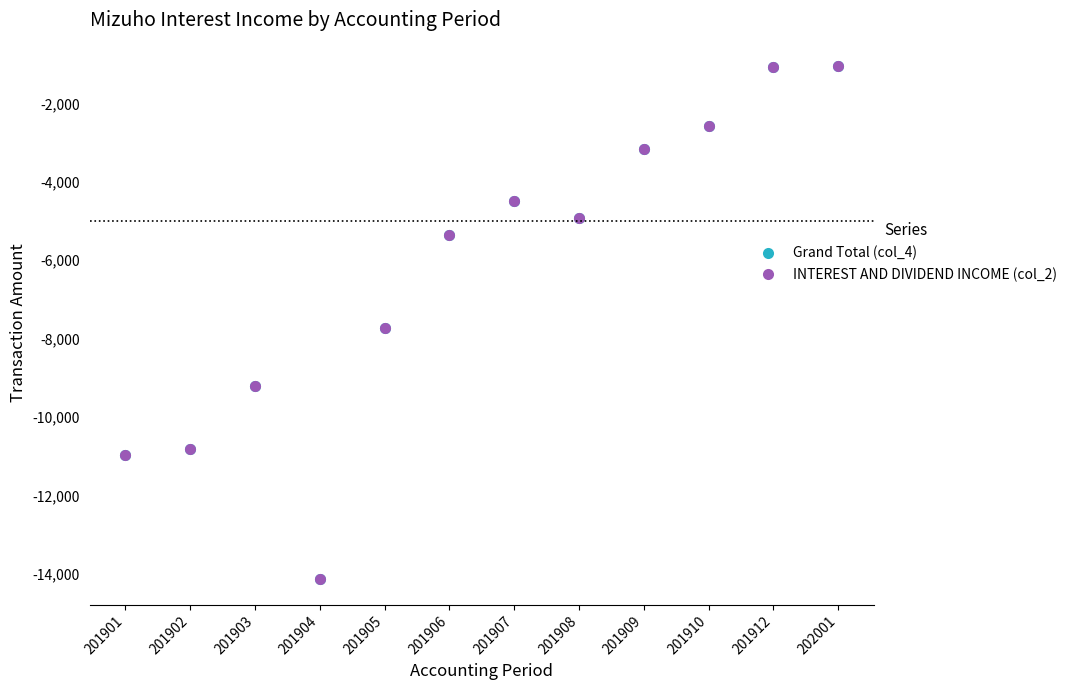

Does the chart display data point markers on the line(s)?

Yes